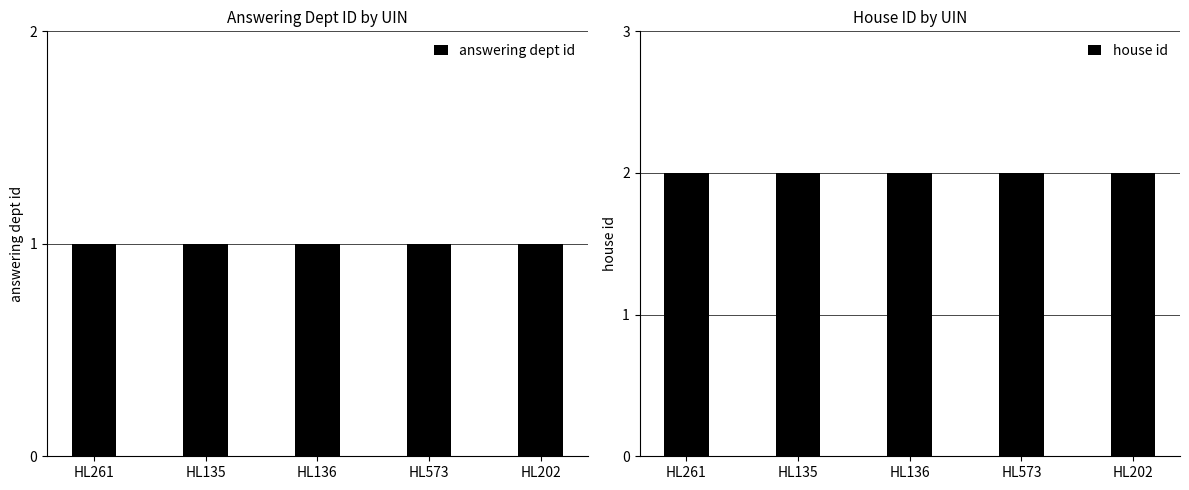

Reading right to left, list all the values displayed in this chart.

answering dept id: HL202=1	HL573=1	HL136=1	HL135=1	HL261=1
house id: HL202=2	HL573=2	HL136=2	HL135=2	HL261=2